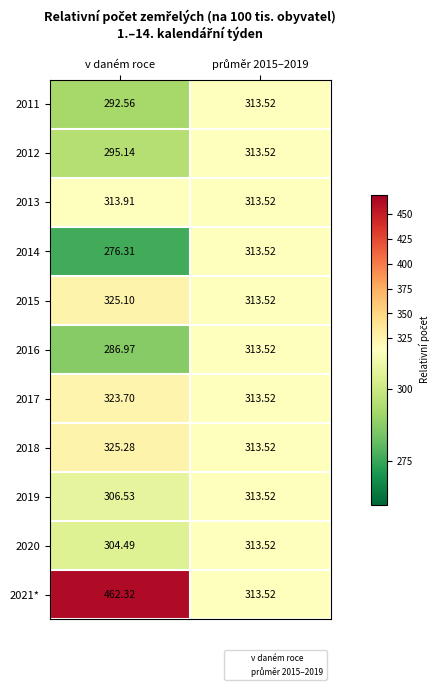

Rank the series at v daném roce from lowest to highest value.

2014, 2016, 2011, 2012, 2020, 2019, 2013, 2017, 2015, 2018, 2021*